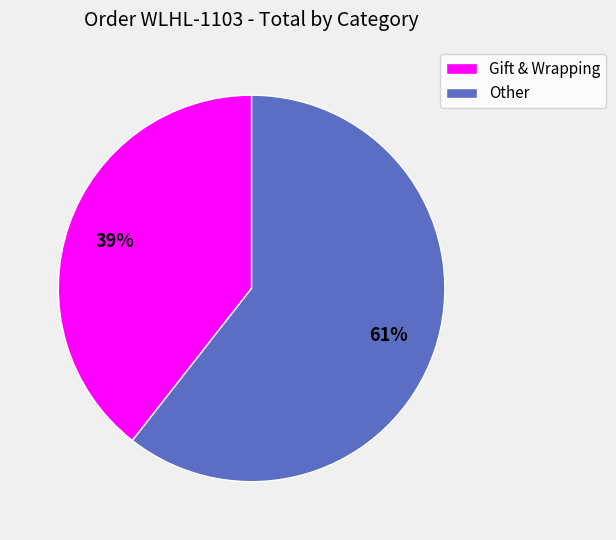

Which category has the smallest portion of the pie?

Gift & Wrapping